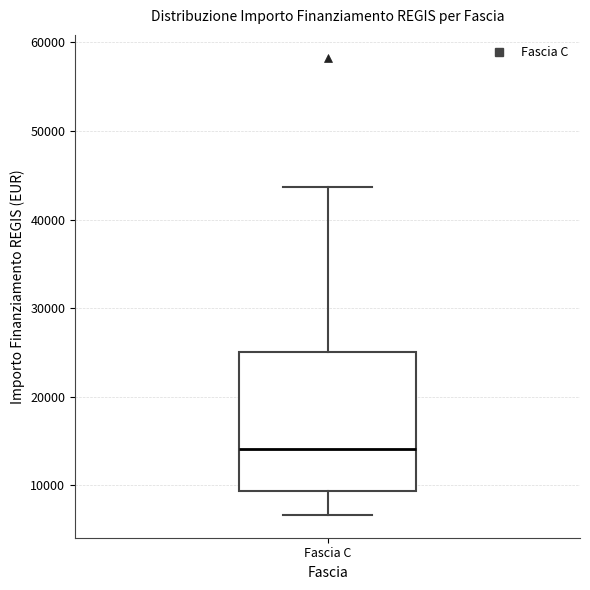

Read this box plot against the y-axis: the position of the median line, the range covered by the box, and the ends of both whiskers. The values are not printed on the chart, so give them approximately, as read against the axis.

median 14000, box 9000 to 25000, whiskers 7000 to 44000